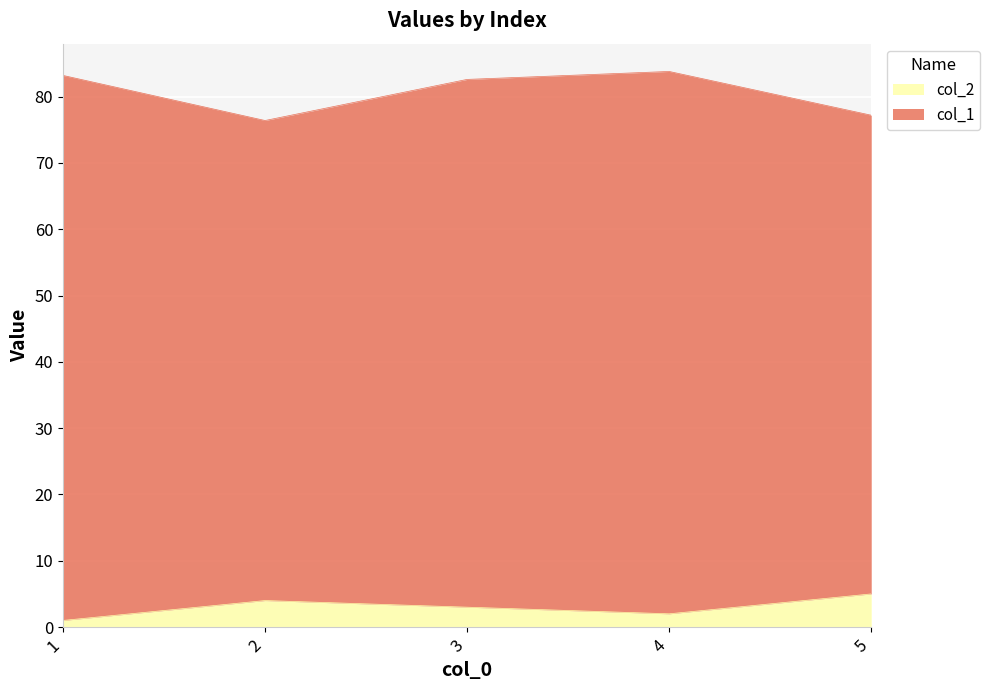

Between 1 and 5, which series saw the biggest shift?

col_1